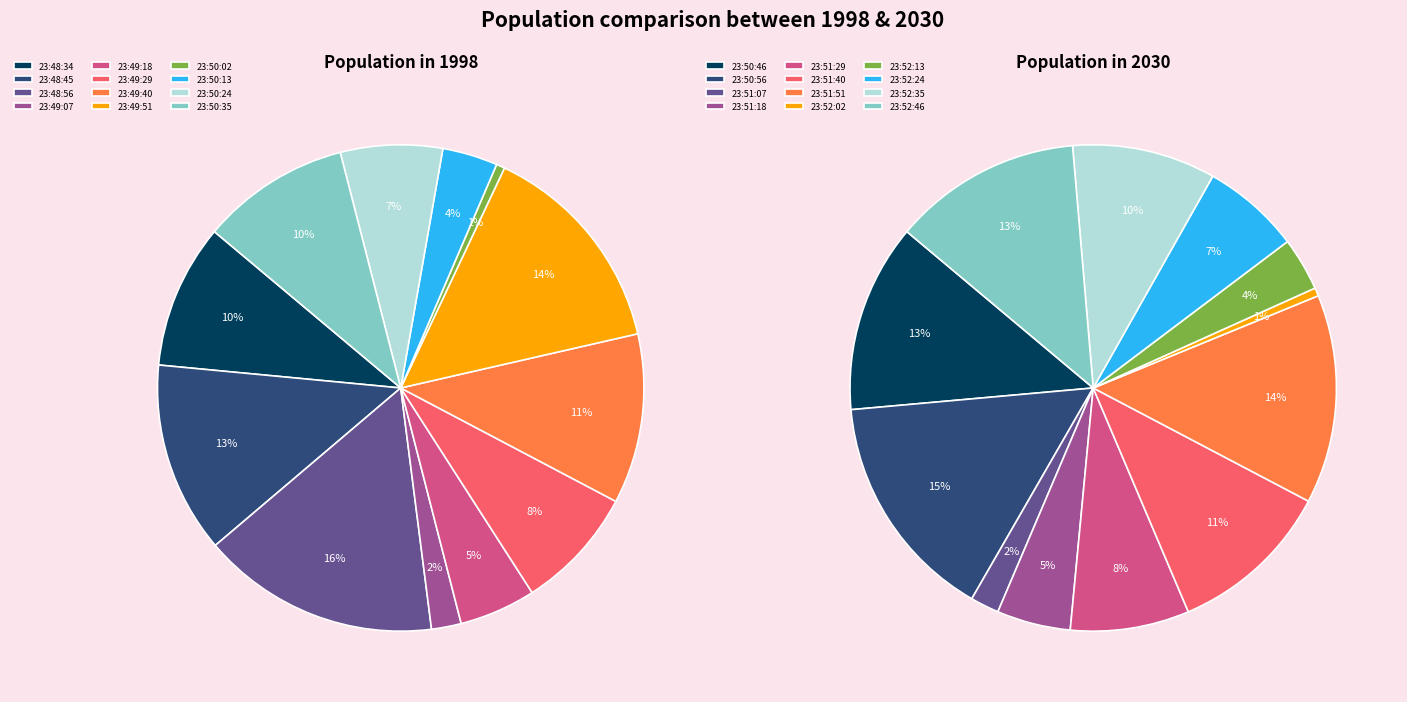

Combined, do 23:49 and 23:50 account for over 50%?

No